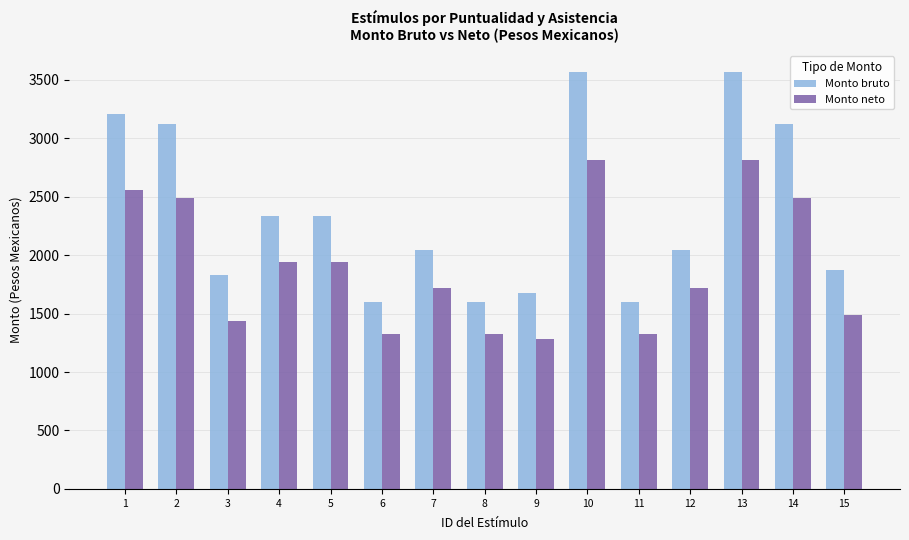

At how many categories does at least one series exceed 2022?

9